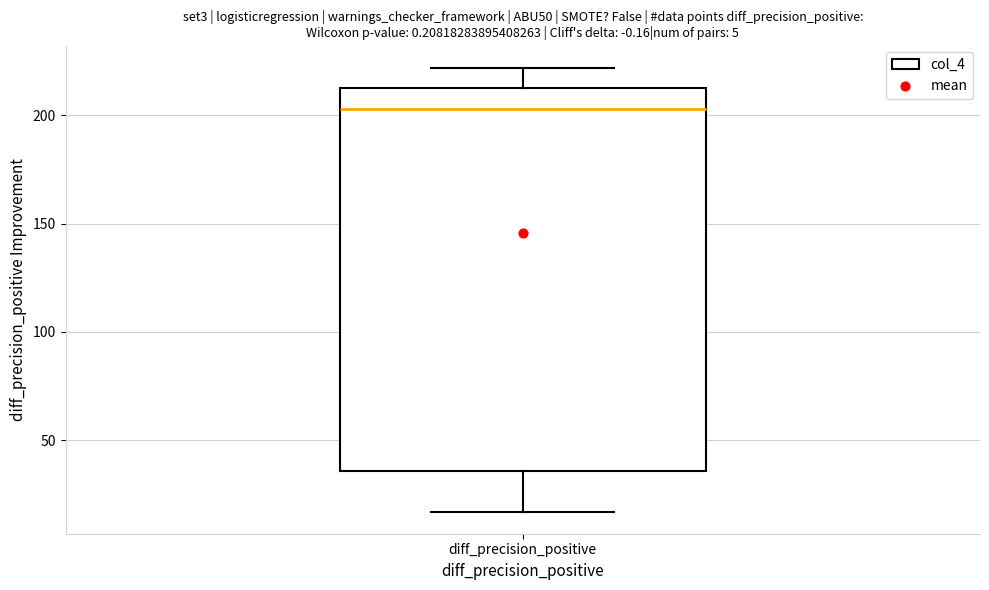

Read this box plot against the y-axis: the position of the median line, the range covered by the box, and the ends of both whiskers. The values are not printed on the chart, so give them approximately, as read against the axis.

median 205, box 35 to 215, whiskers 15 to 220